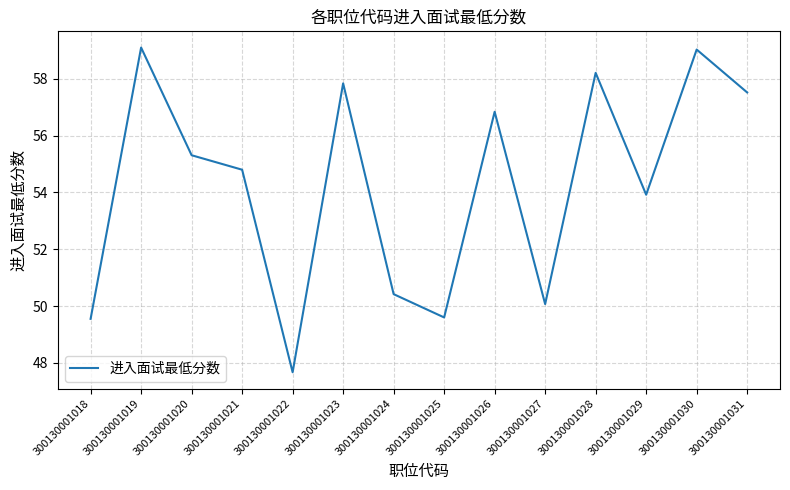

How many series are shown in this chart?

1